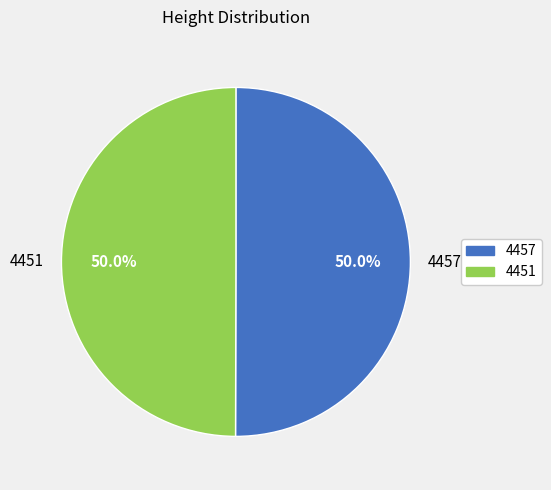

The 4451 slice represents 58% of the pie. True or false?

False